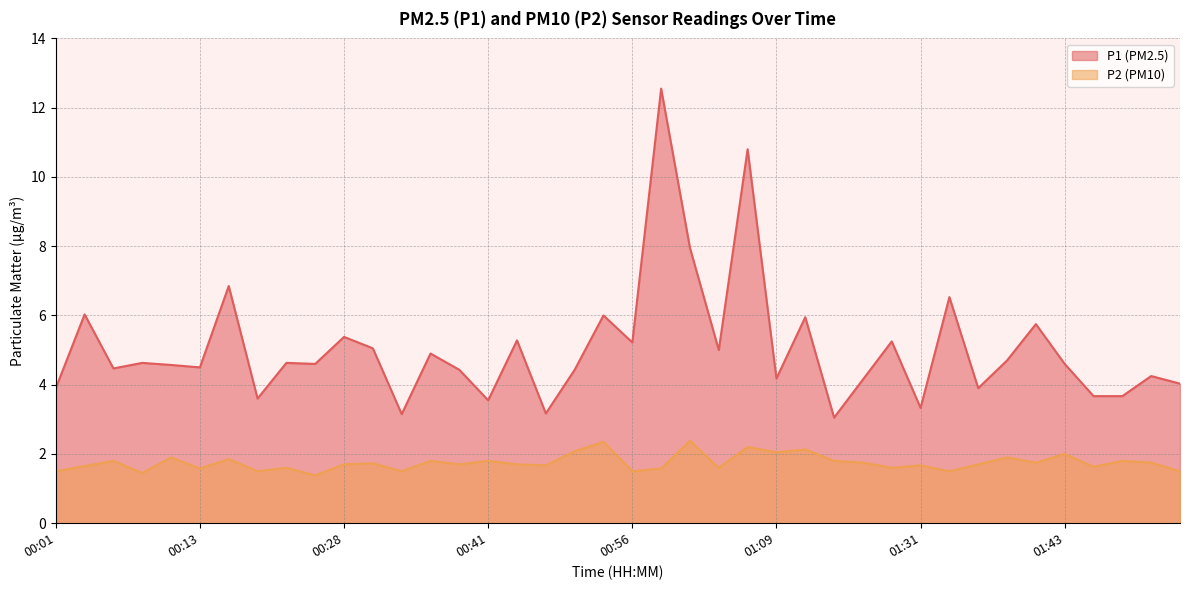

How many interior local valleys does the P1 series have?

13